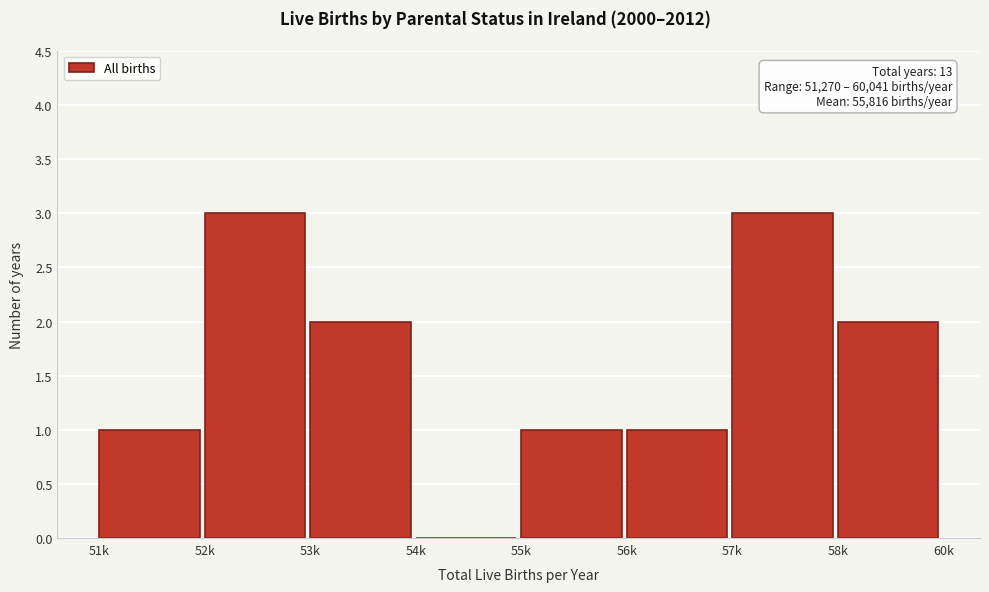

Reading left to right, what are all the values shown in this chart?

51k=1	52k=3	53k=2	54k=0	55k=1	56k=1	57k=3	58k=2